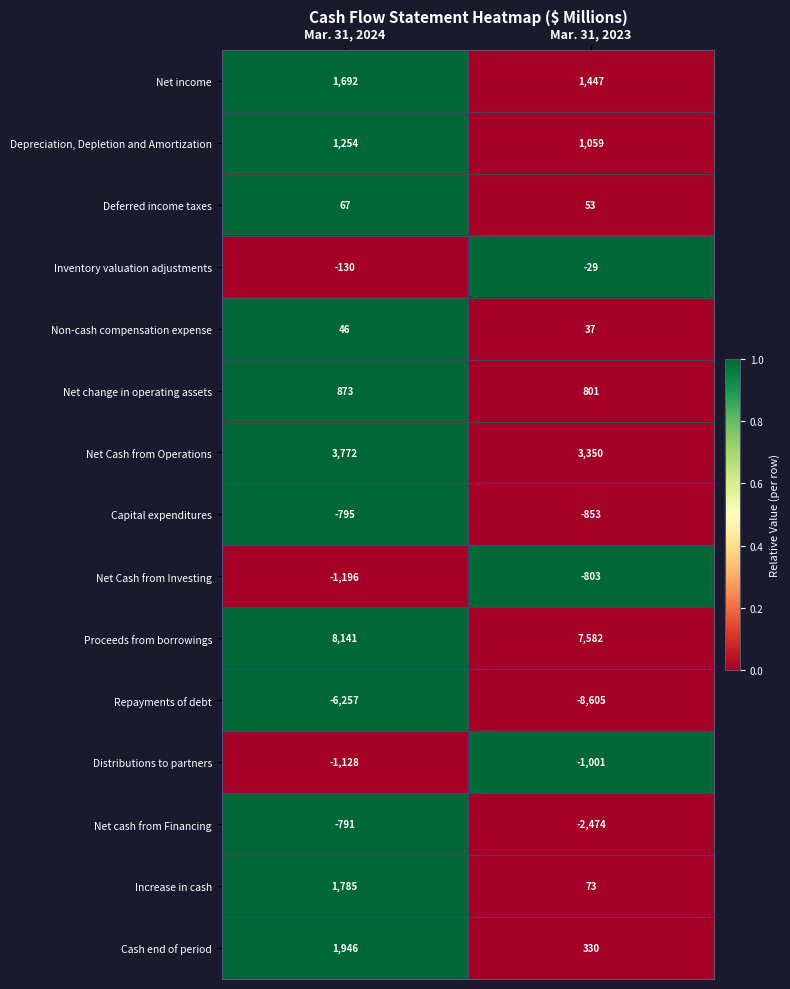

List the labels in order of Distributions to partners value, smallest first.

Mar. 31, 2024, Mar. 31, 2023